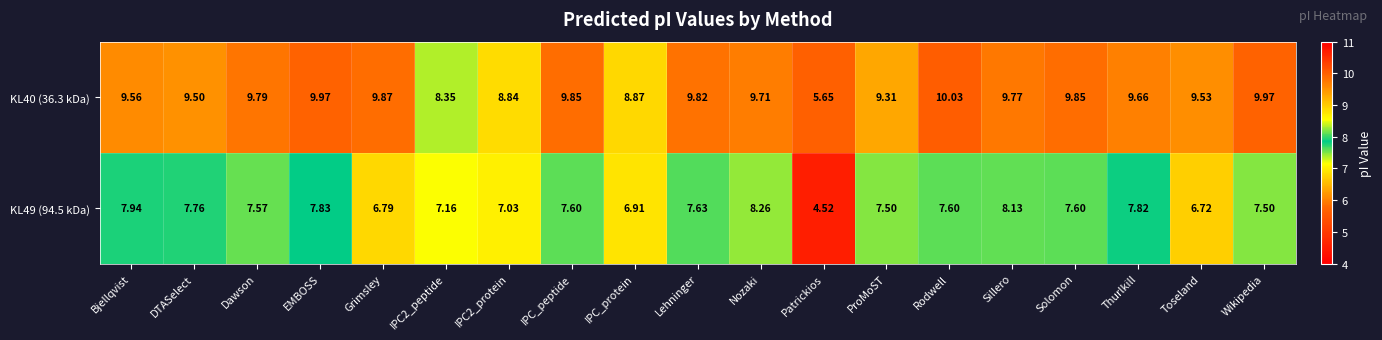

Where is KL49 (94.5 kDa) nearest to the value 6?

Toseland